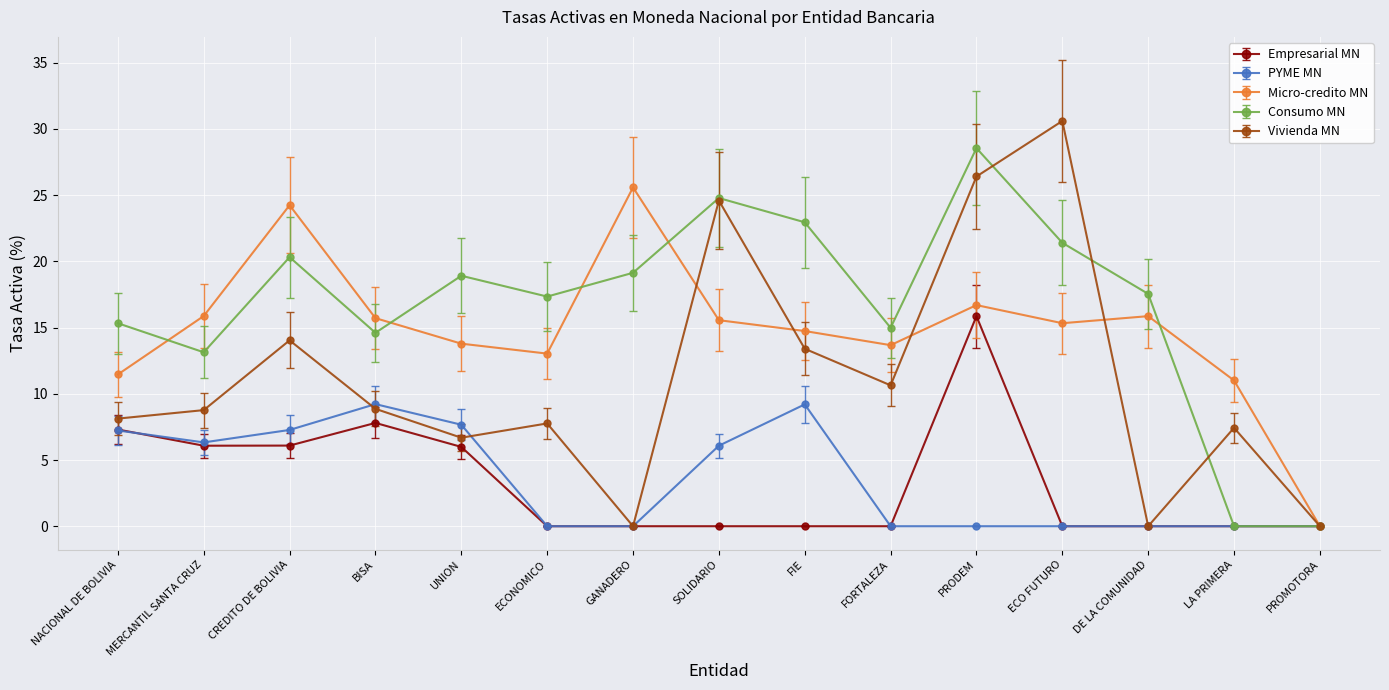

Is the value of Vivienda MN at CREDITO DE BOLIVIA greater than the value of Micro-credito MN at ECONOMICO?

Yes